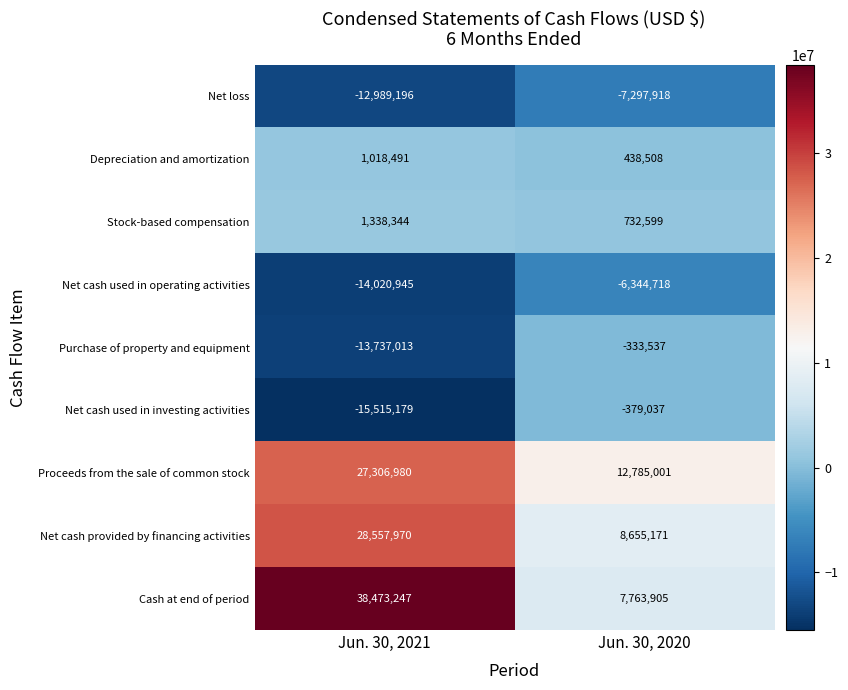

Which series has the largest range (max minus min)?

Cash at end of period